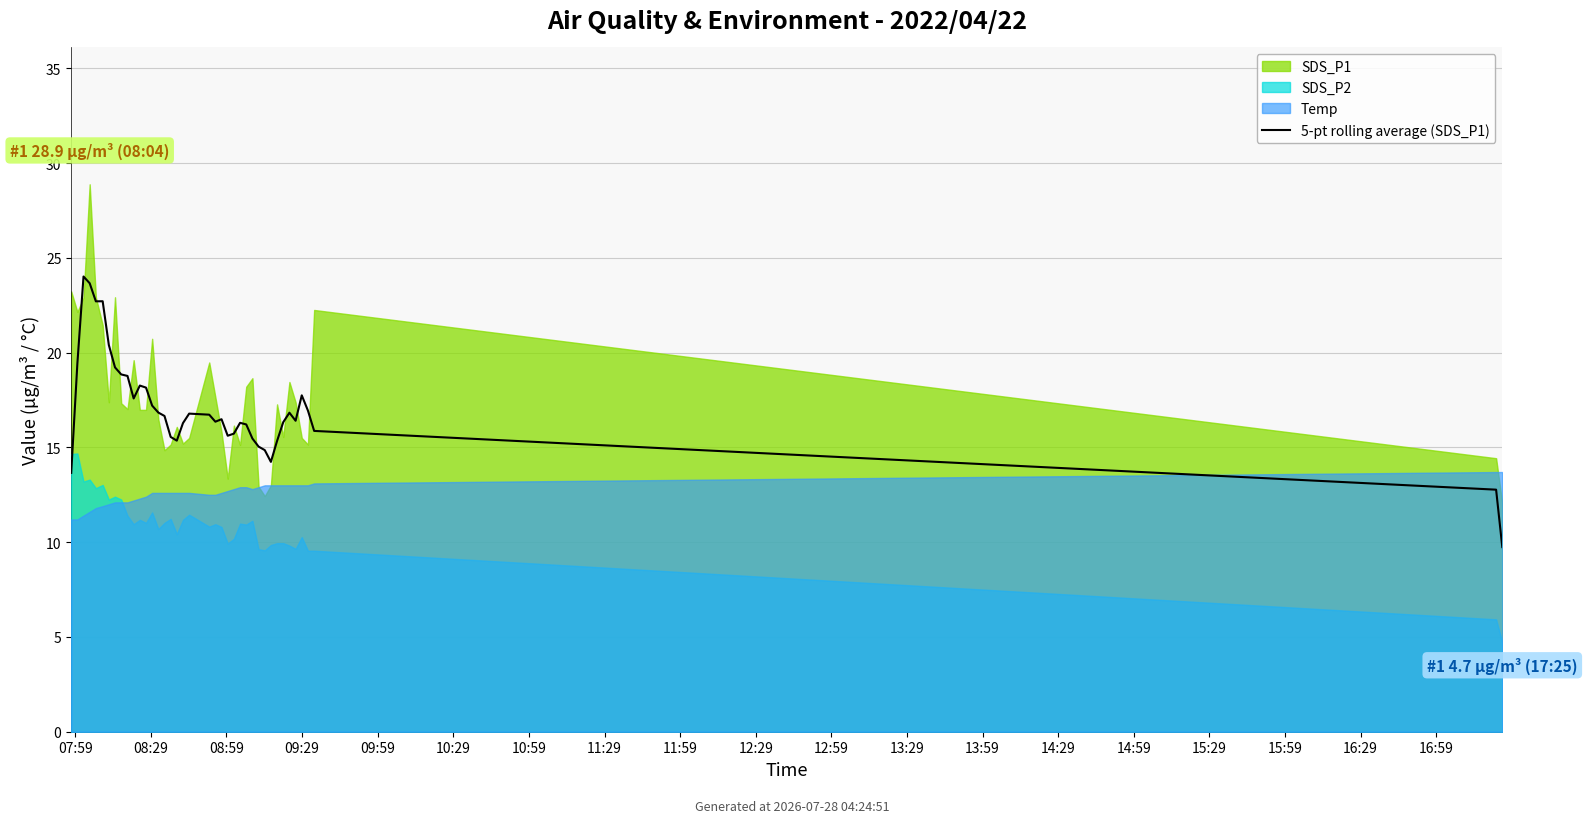

What value does the data have at 15:29?

16.7